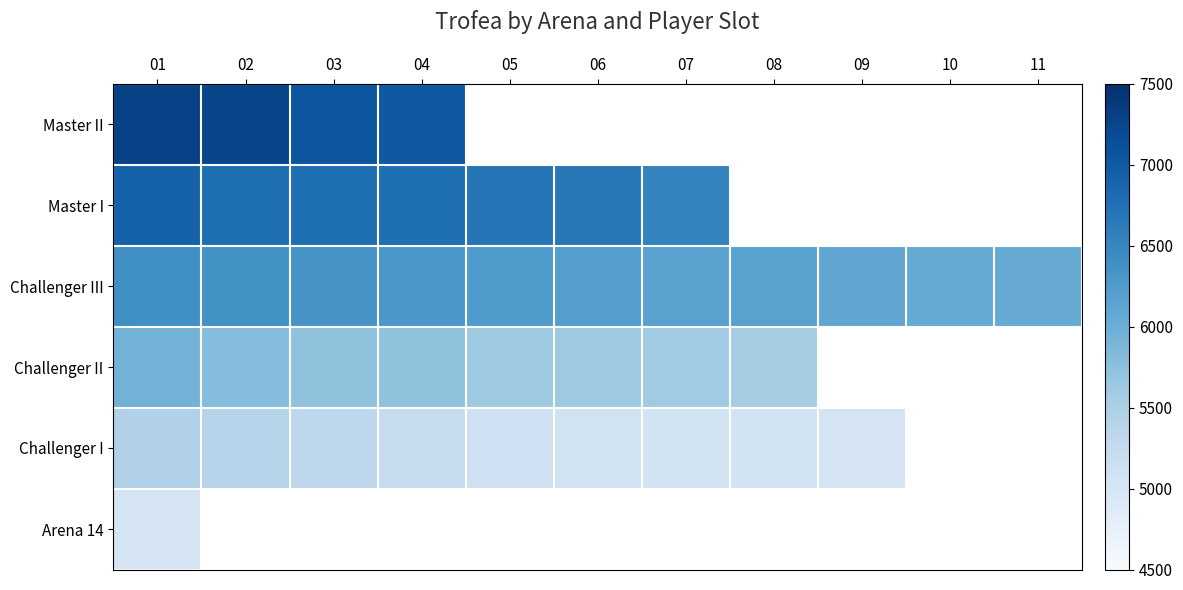

At which category is the sum across all series the highest?

01